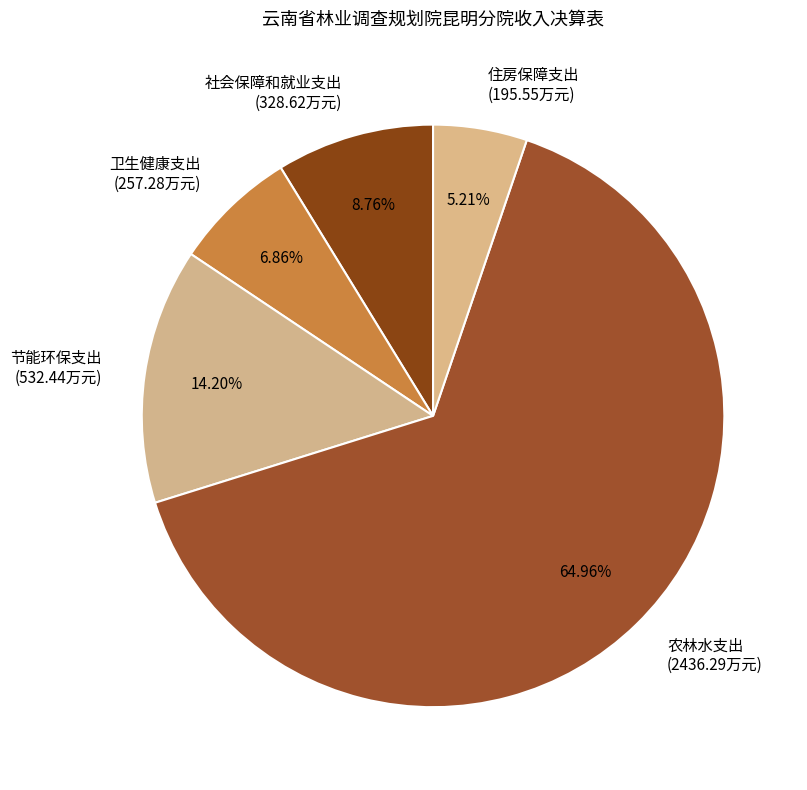

Is 农林水支出 the majority of the pie?

Yes